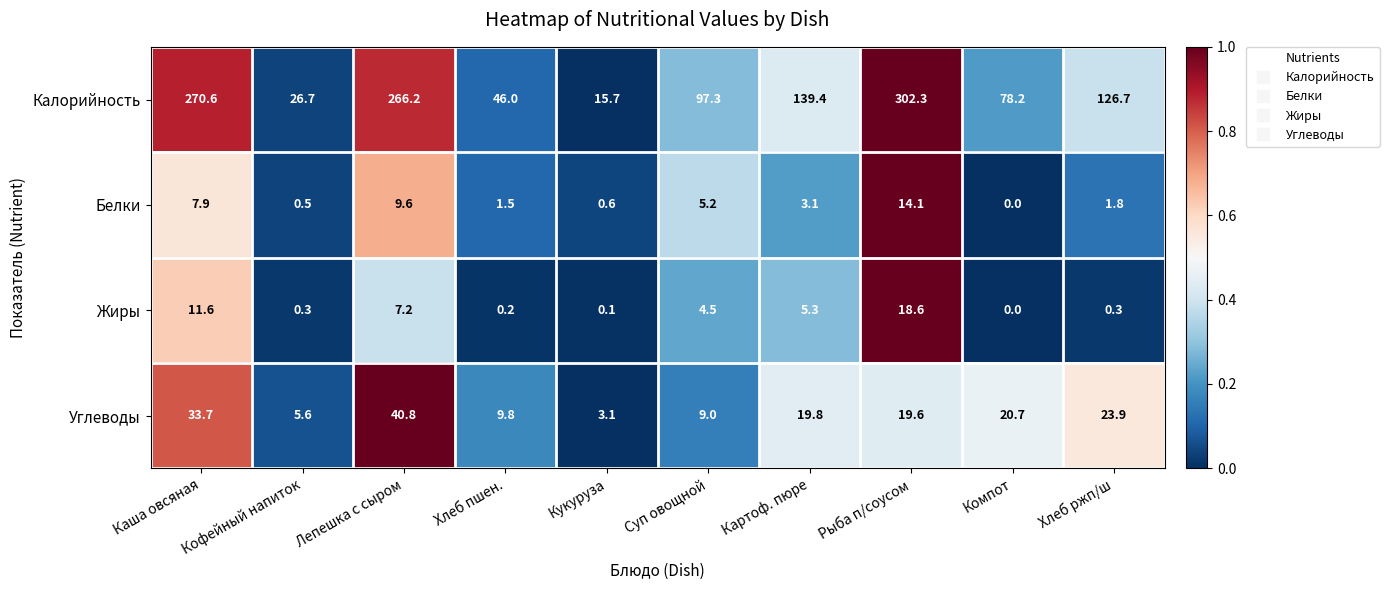

Between Кофейный напиток and Хлеб ржп/ш, which series saw the biggest shift?

Калорийность